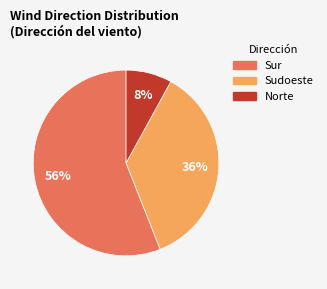

Is it true that Sudoeste is 43% of the pie?

False